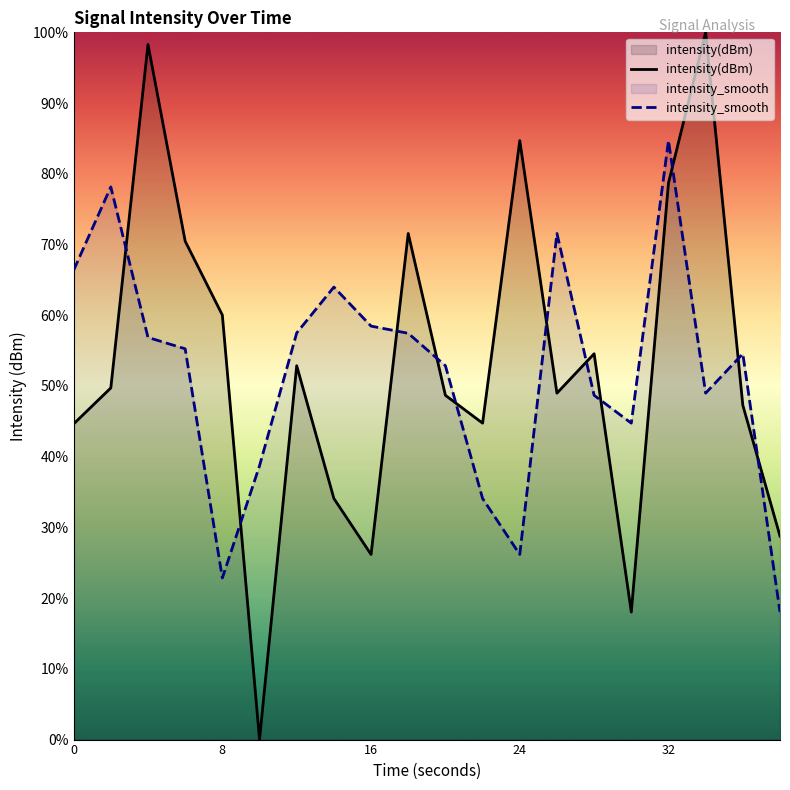

How many intersections are there between intensity_smooth and intensity(dBm)?

11